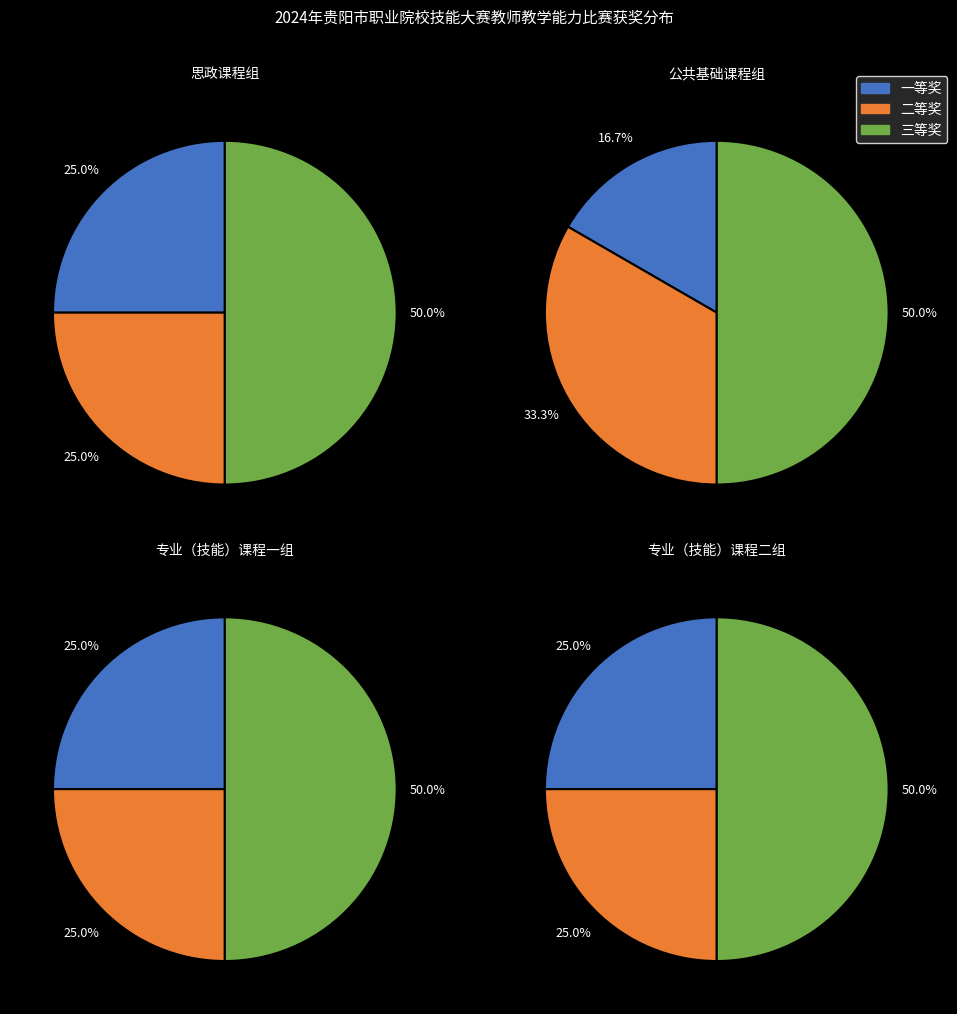

True or false: 2 accounts for 50% of the total.

True